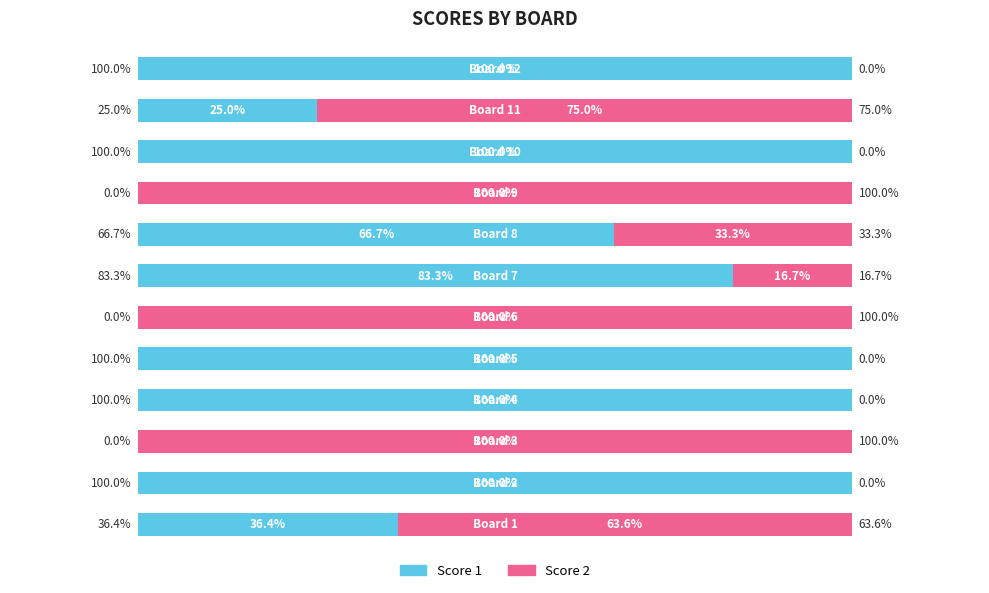

What is the difference between the maximum and minimum values in the Score 1 series?

100.0